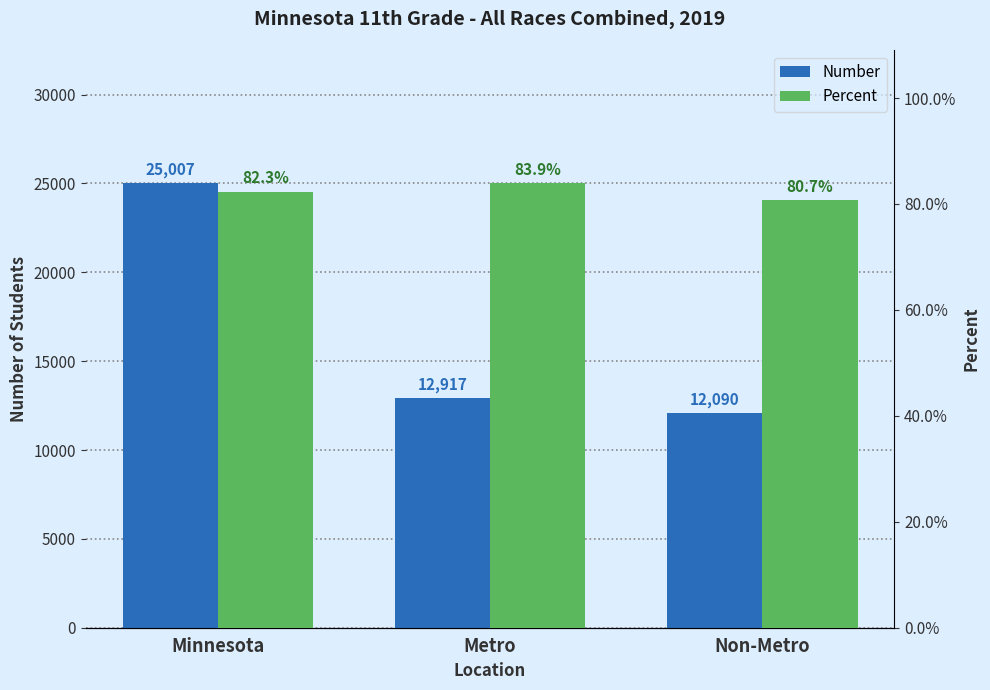

What is the difference between the maximum and second lowest values in the Number series?

12090.0